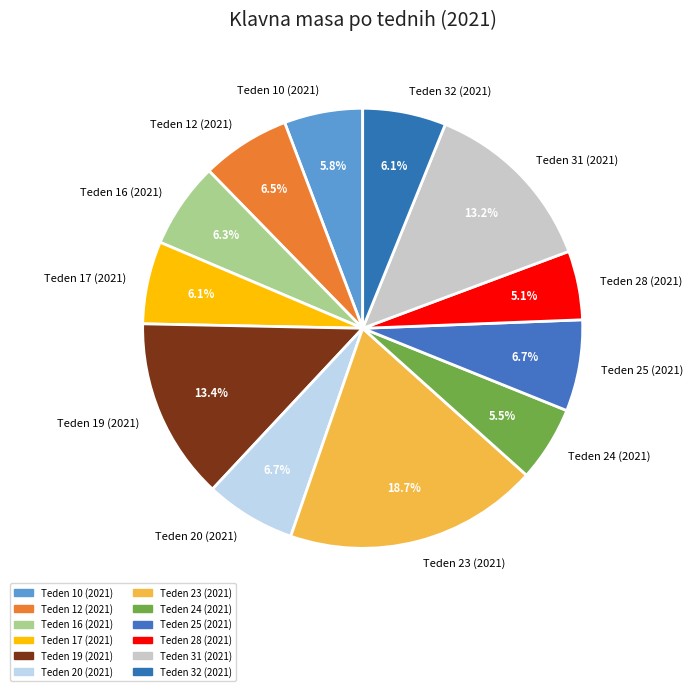

Count the number of slices in the pie.

12